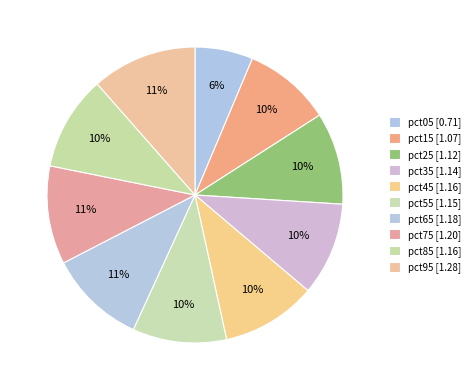

Count the number of slices in the pie.

10